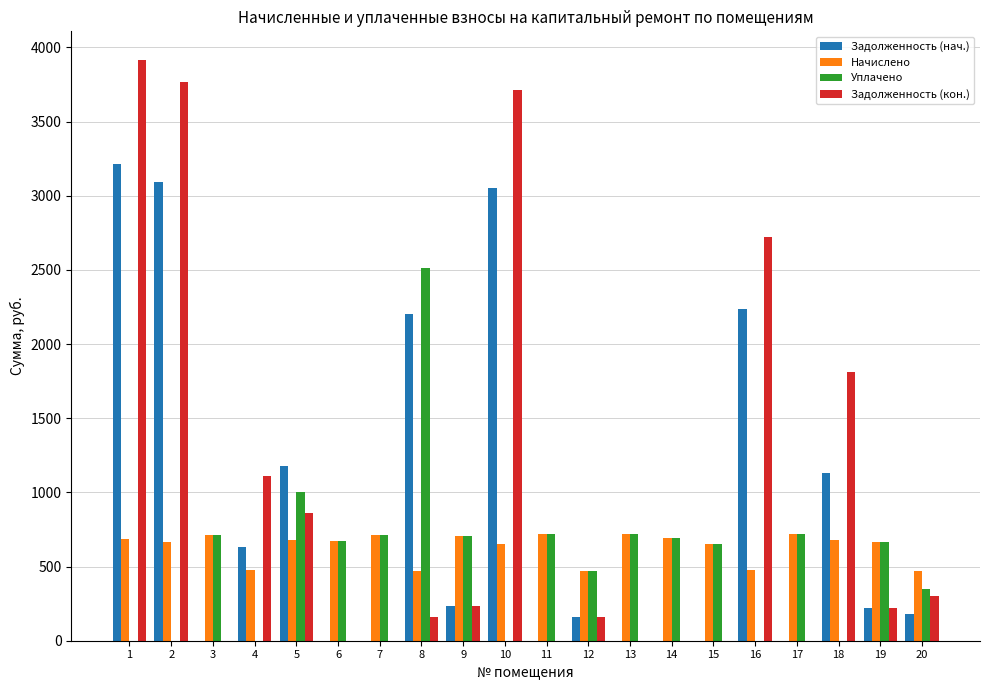

The value of Задолженность (нач.) at 2 is 3093.3. True or false?

True